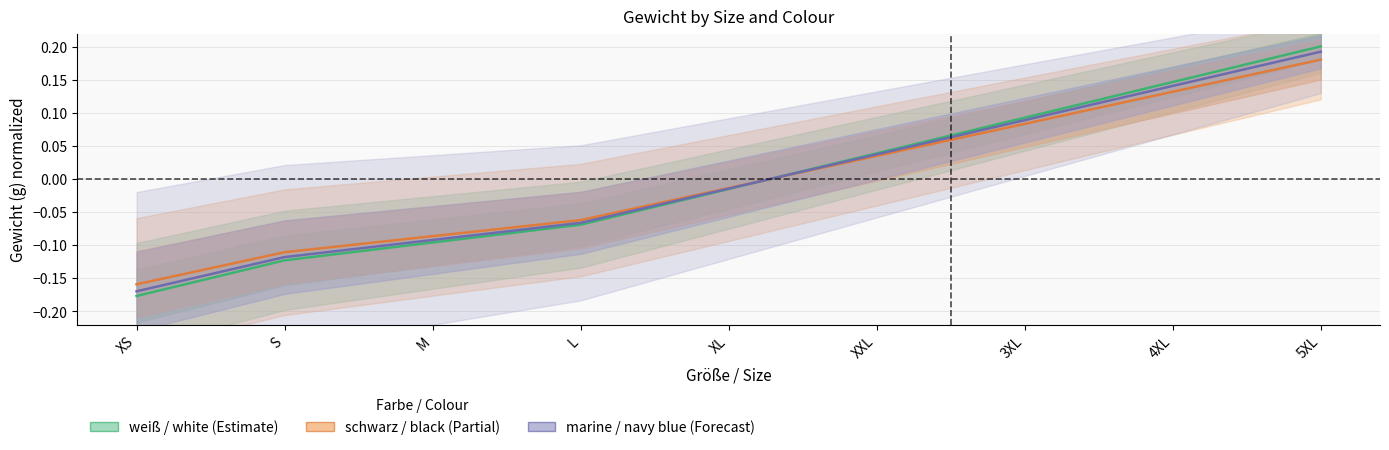

At which category does the chart reach its peak across all series?

5XL